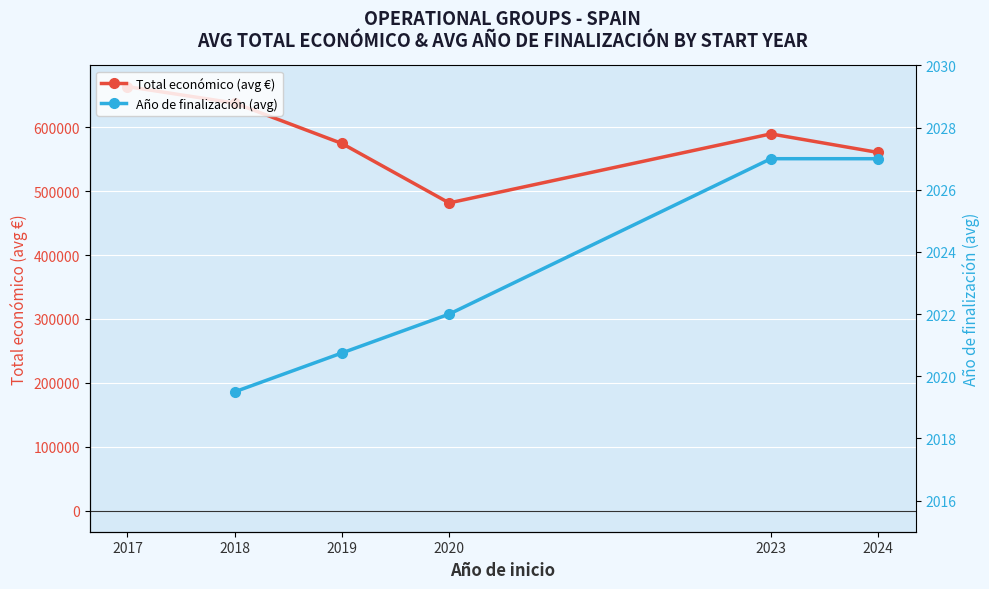

How many data points in Año de finalización (avg) are above 2022?

2